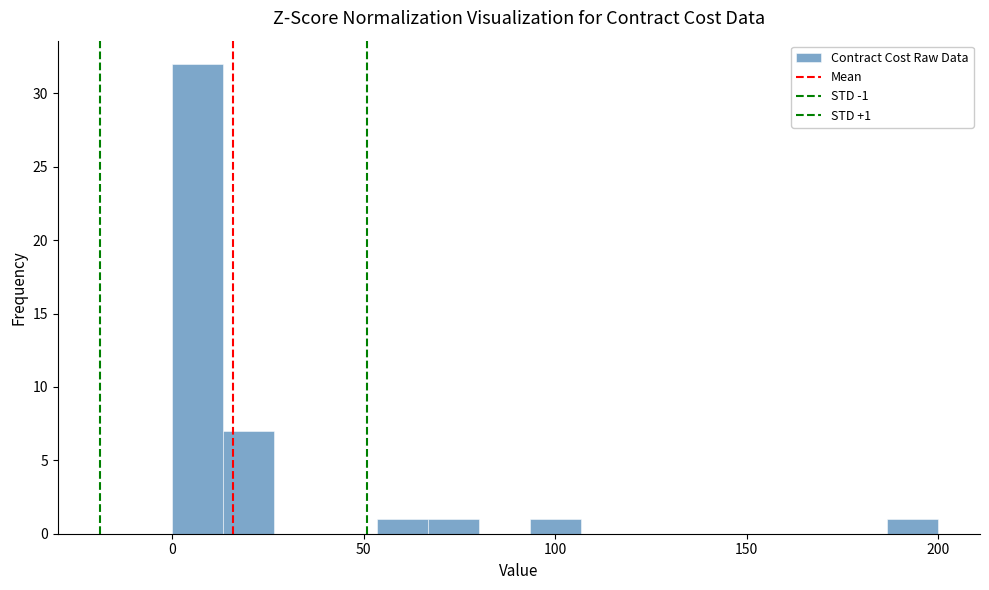

Around what value on the x-axis is the tallest bar? Give the approximate position of its centre, as read against the axis.

5